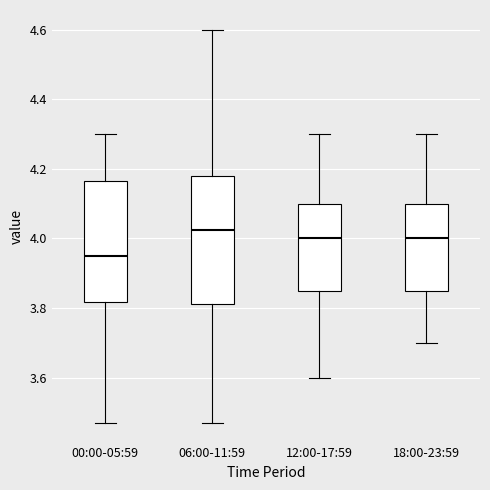

Where does the lower whisker of the box for 12:00-17:59 end on the y-axis? The values are not printed on the chart, so give them approximately, as read against the axis.

3.60